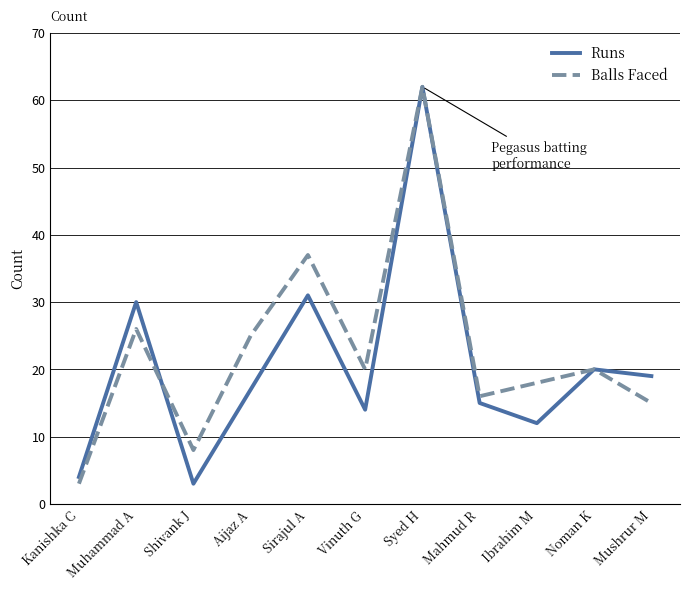

What position from the right is Aijaz A?

8